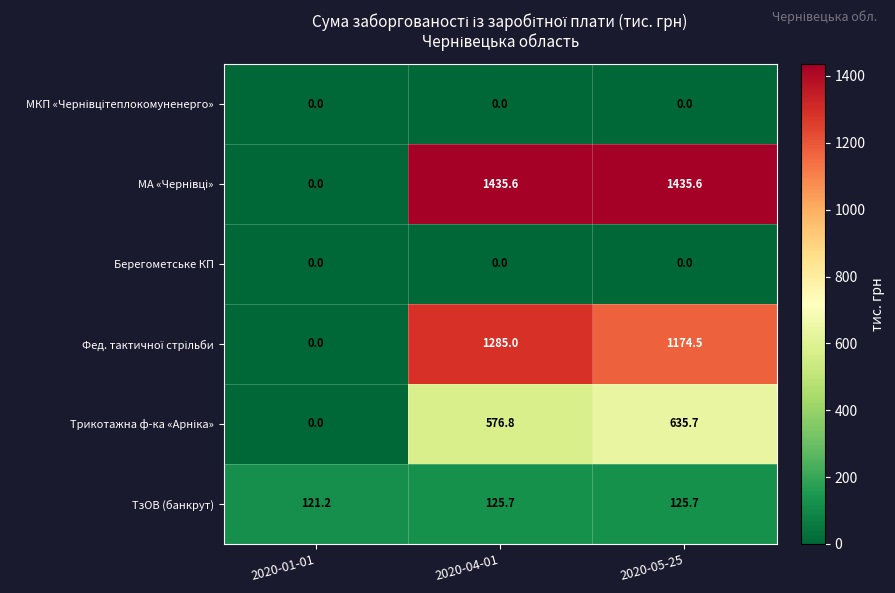

What is the spread (max minus min) of values at 2020-05-25?

1435.6